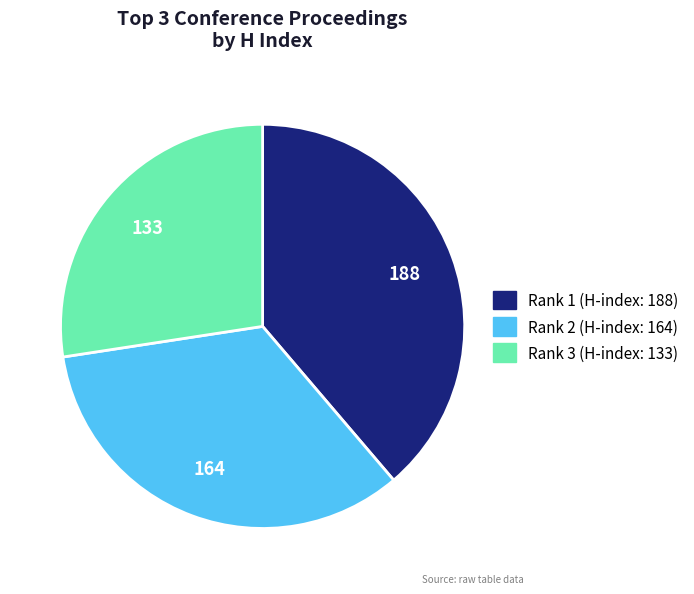

Is the sum of Rank 3 (H-index: 133) and Rank 2 (H-index: 164) greater than half?

Yes